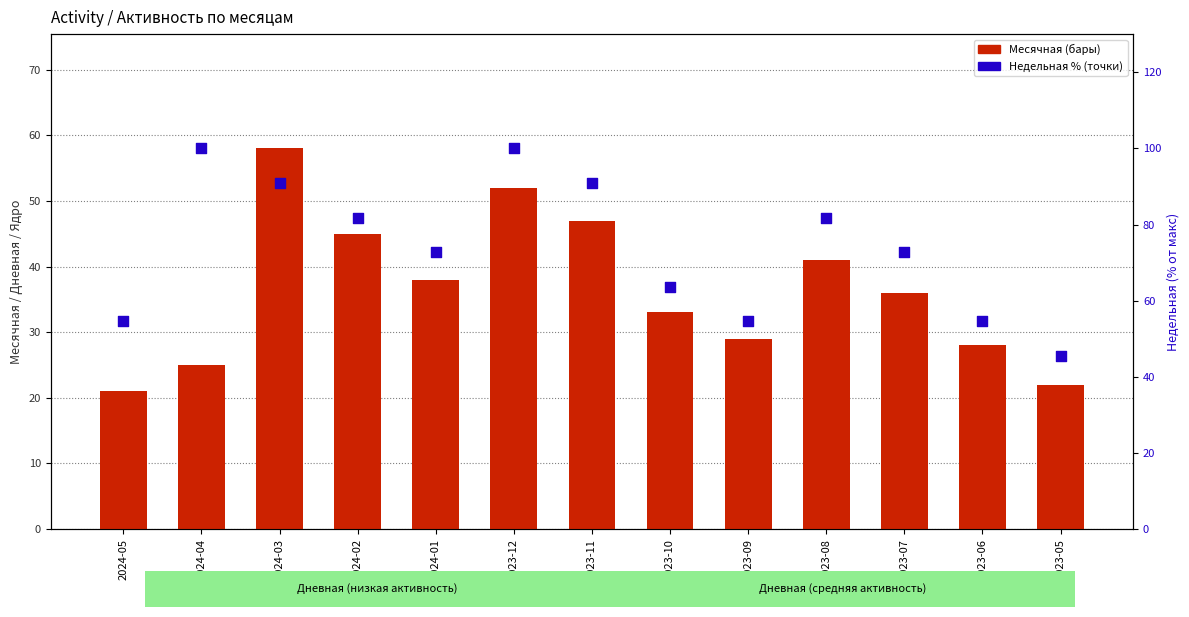

At which category is the sum across all series the highest?

2023-12